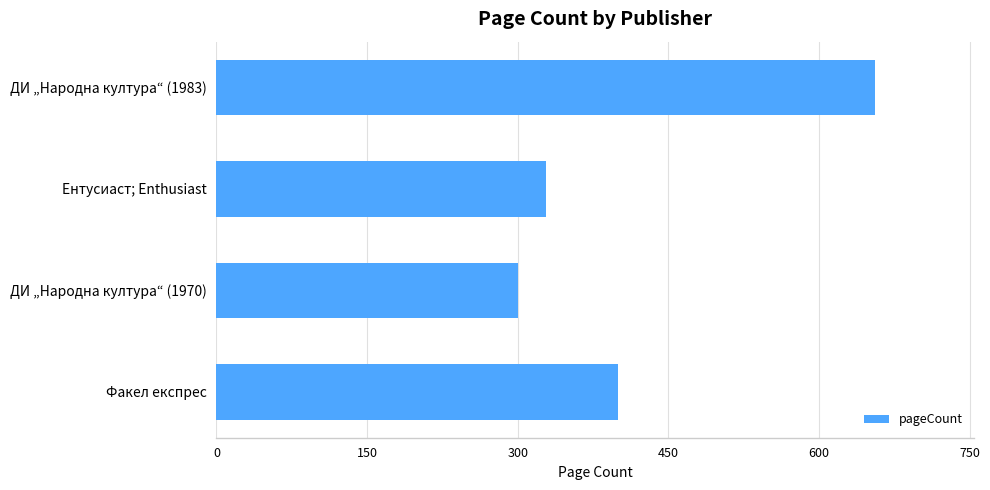

True or false: the data shows 81 at ДИ „Народна култура“ (1970).

False